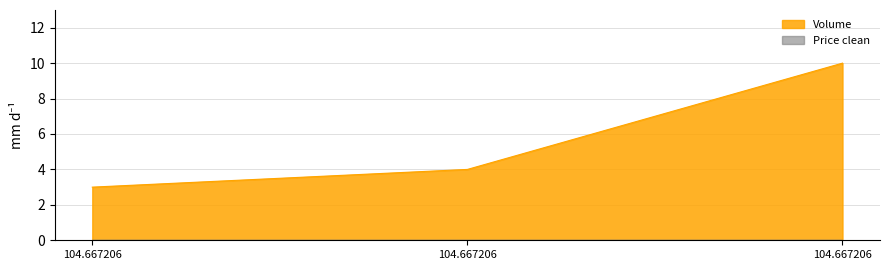

Reading right to left, transcribe all the data shown in this chart.

104.667206=10	104.667206=4	104.667206=3